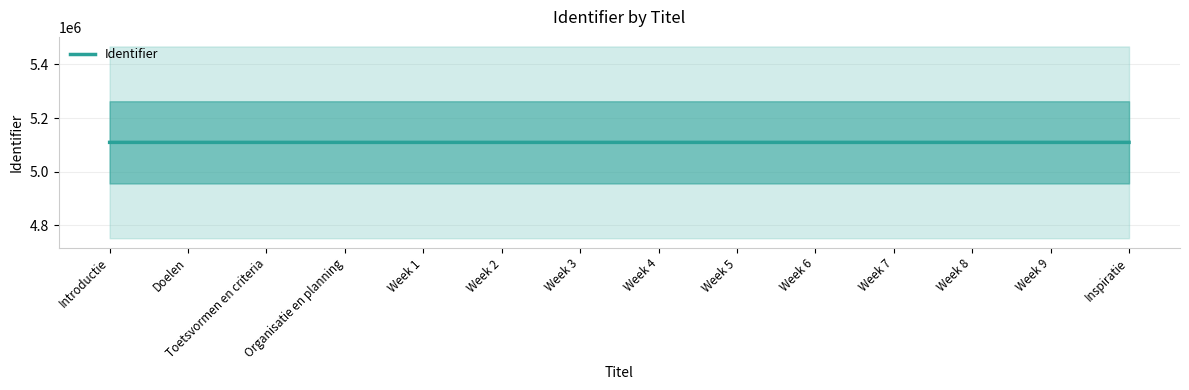

Does the chart display data point markers on the line(s)?

No